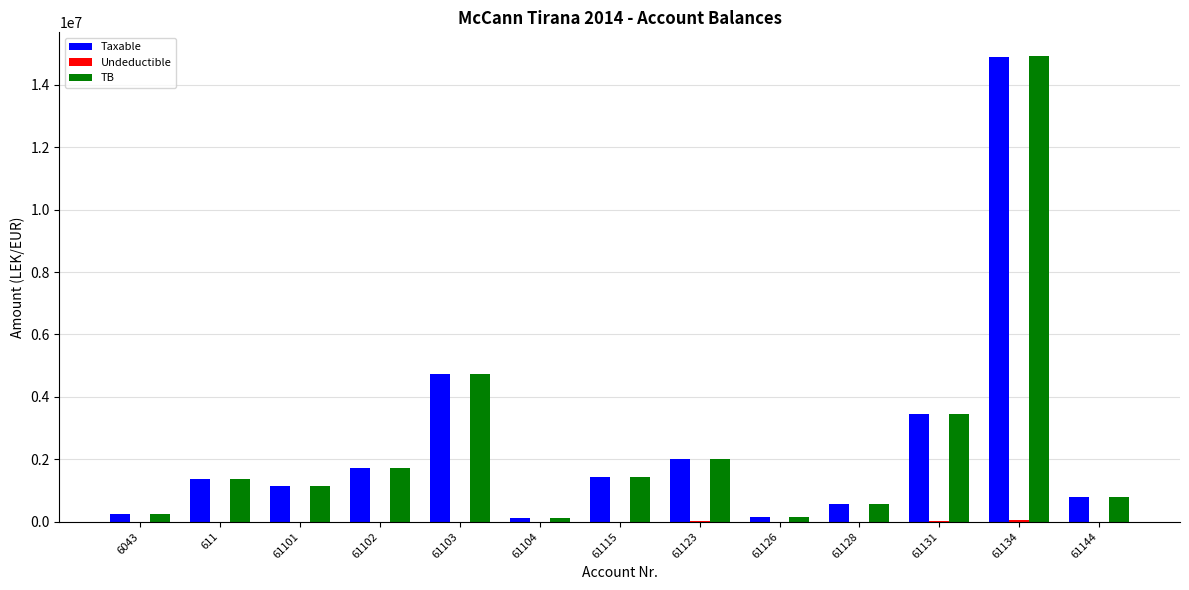

The value of TB at 61144 is 779642.1. True or false?

True